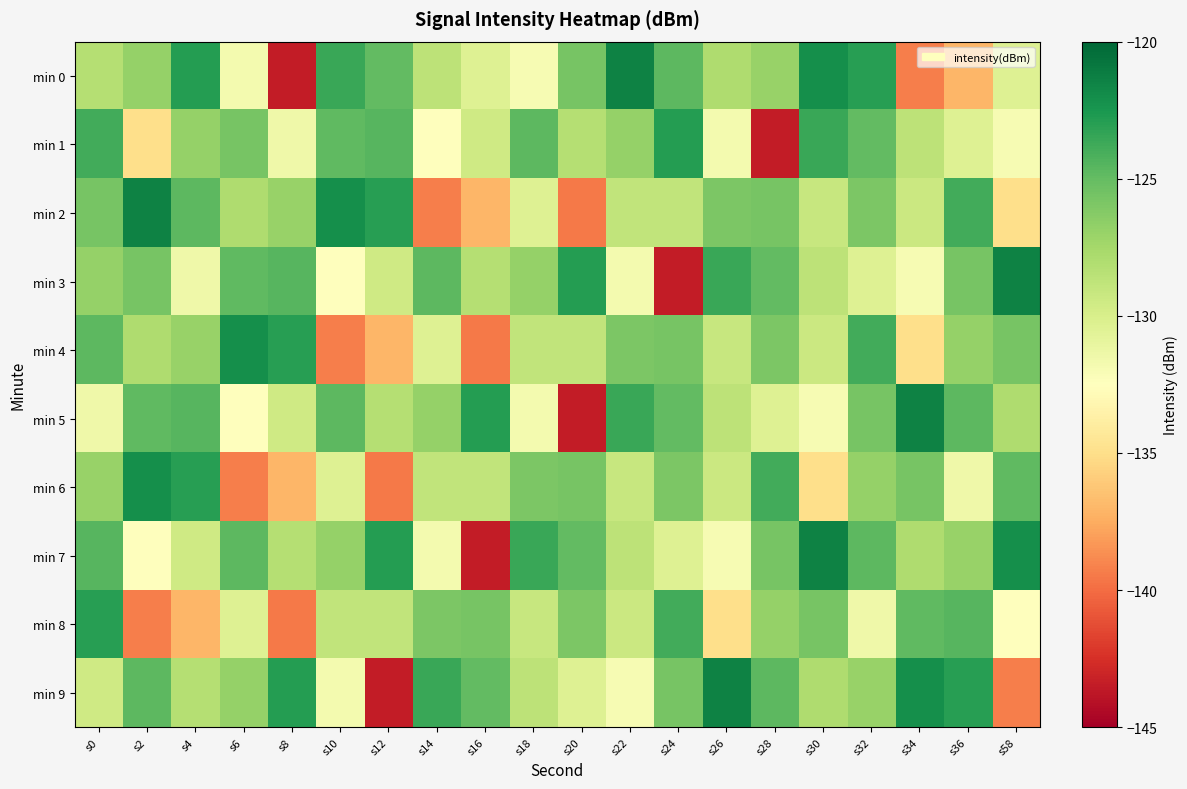

Which series changed the most between s28 and s58?

min 9